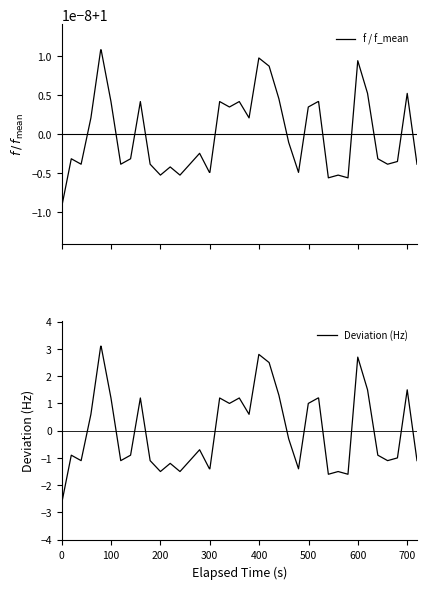

What is the lowest value of the Deviation (Hz) series?

-2.7